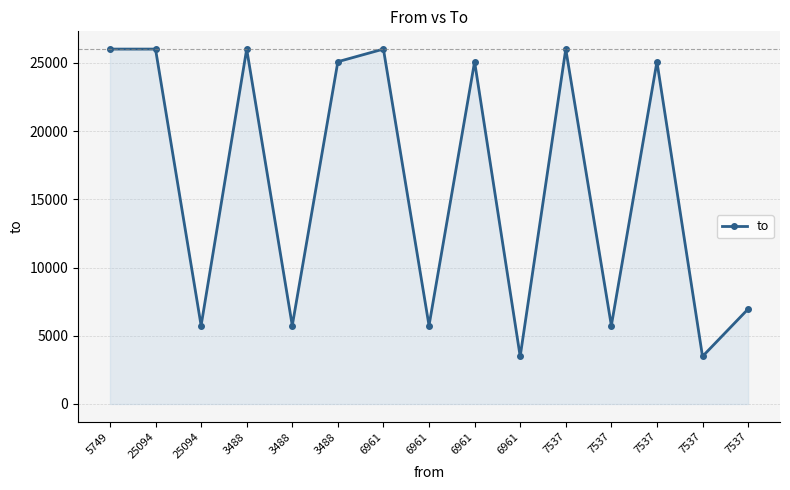

How many lines are shown in the chart?

1